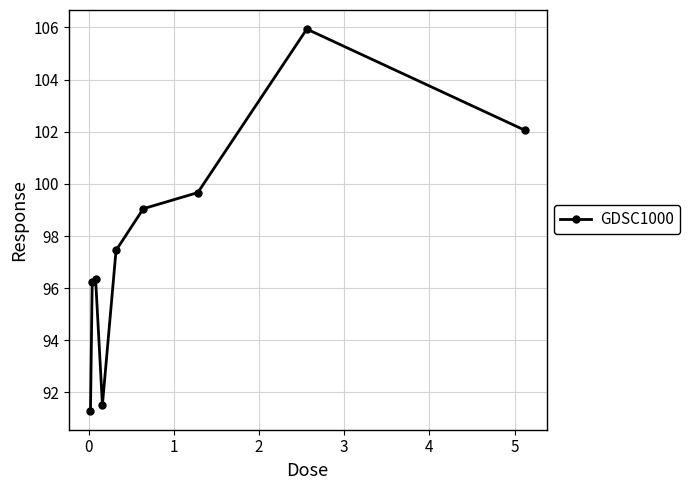

How many points are higher than both their immediate neighbors (excluding endpoints)?

2